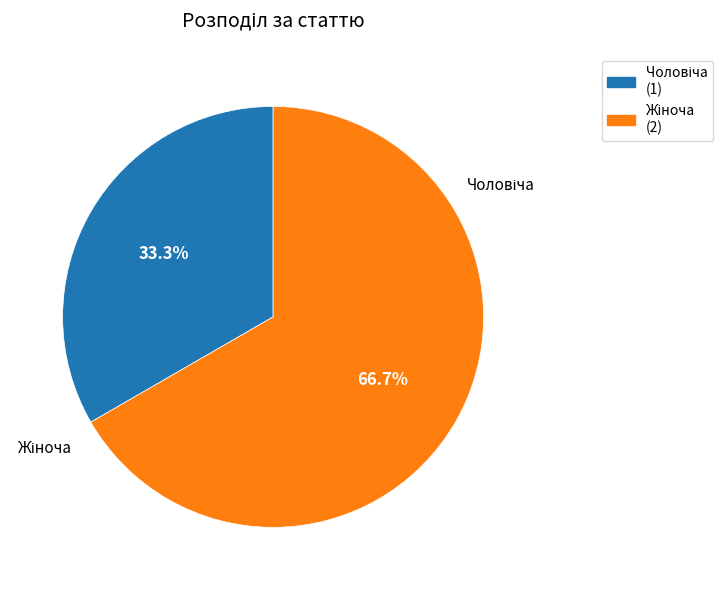

Does any single category account for the majority?

Yes